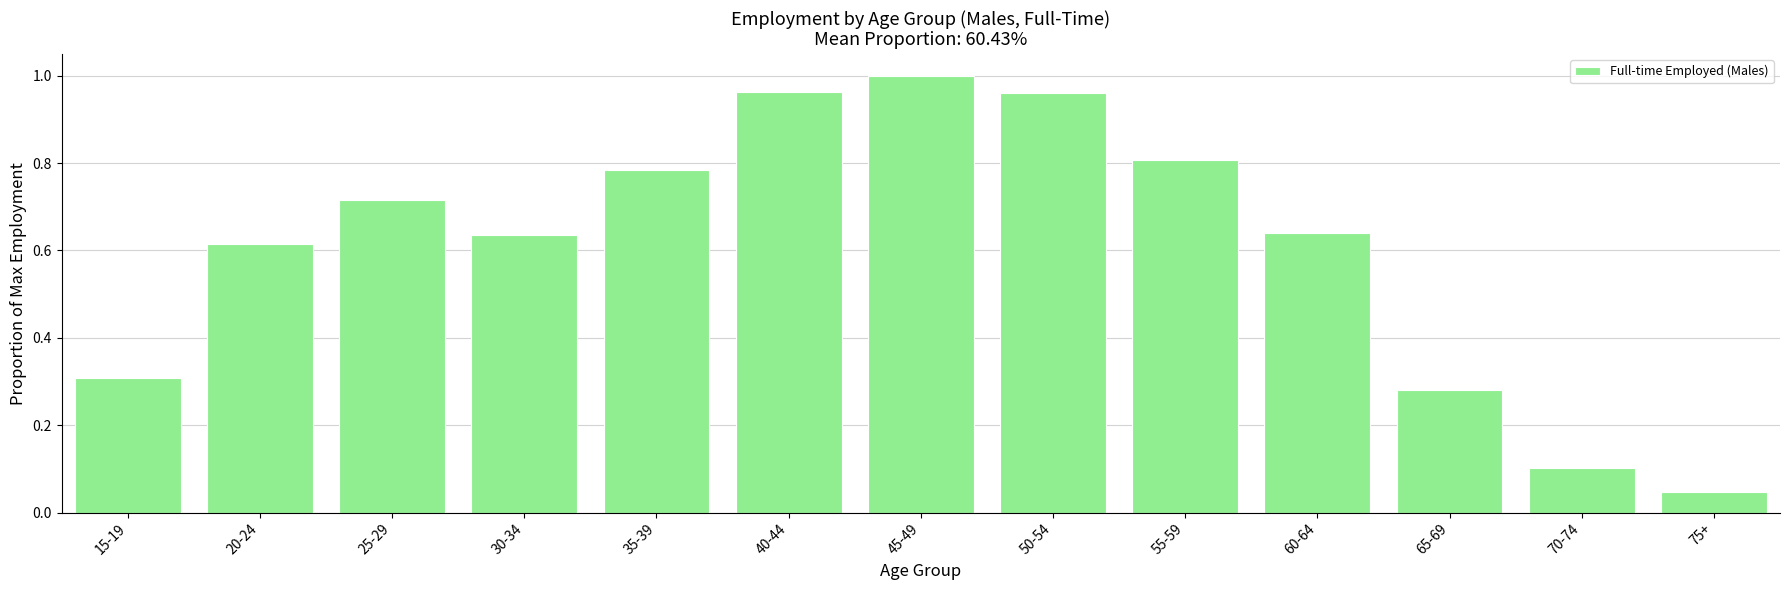

What is the sum of all values?

7.9